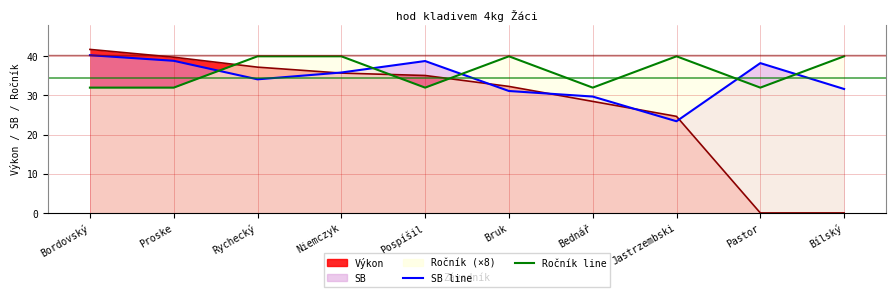

At how many categories does at least one series exceed 36?

9